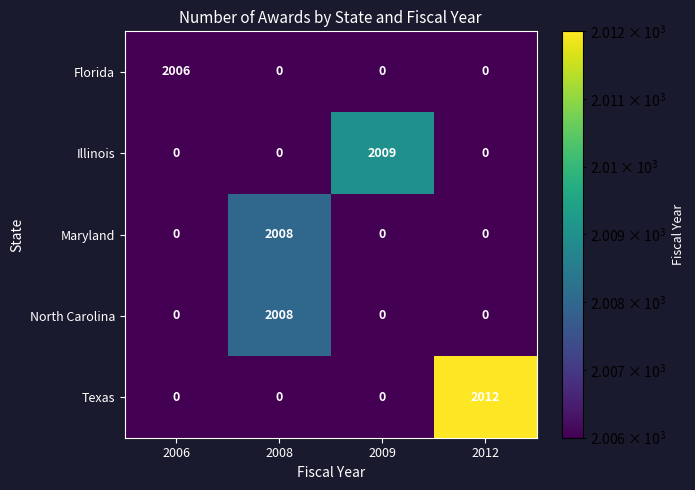

The North Carolina series shows 0 at 2009. True or false?

True